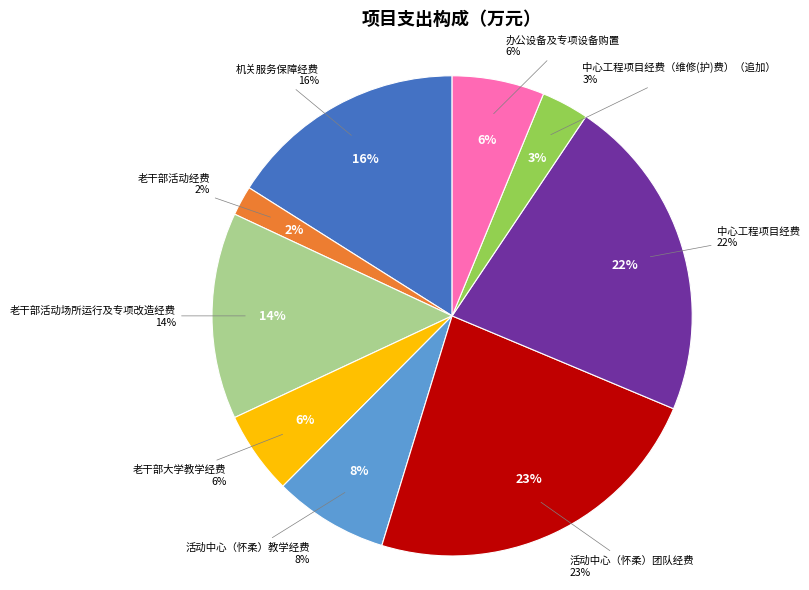

Combined, do 老干部活动经费 and 中心工程项目经费（维修(护)费）（追加） account for over 50%?

No